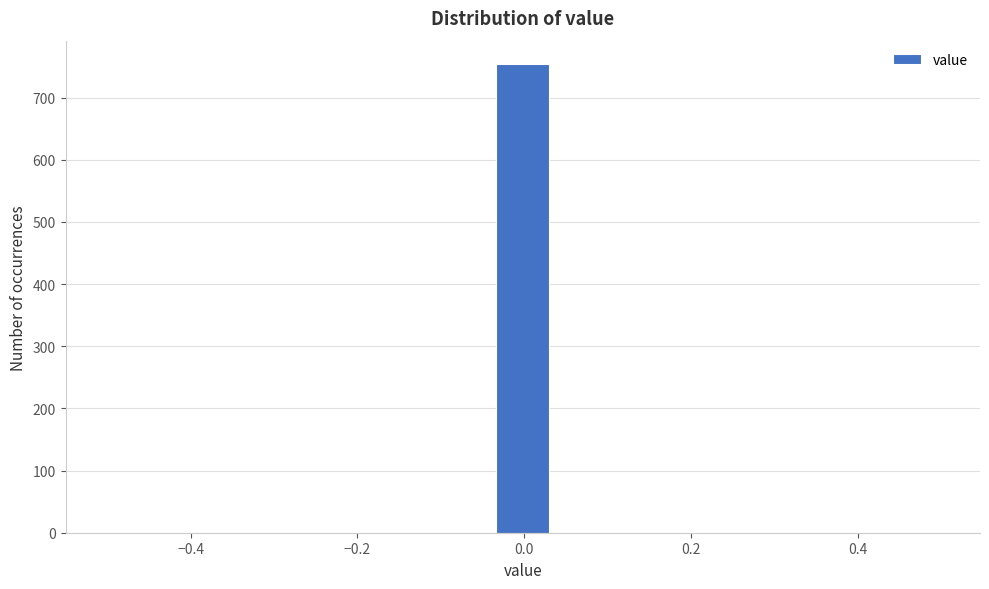

Read against the x-axis, roughly where is the centre of the tallest bar?

0.00